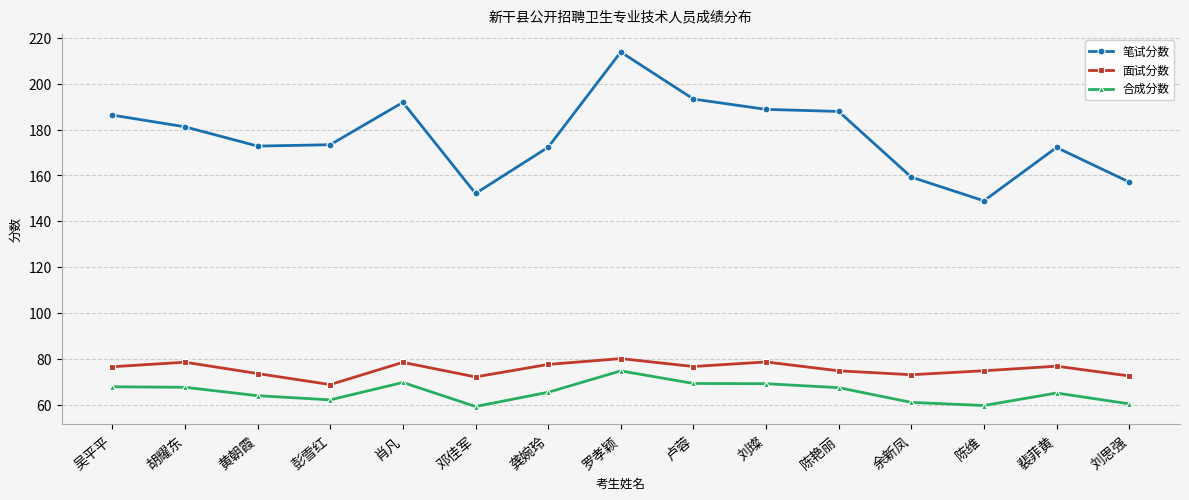

What are all the series names shown in the legend?

笔试分数, 面试分数, 合成分数